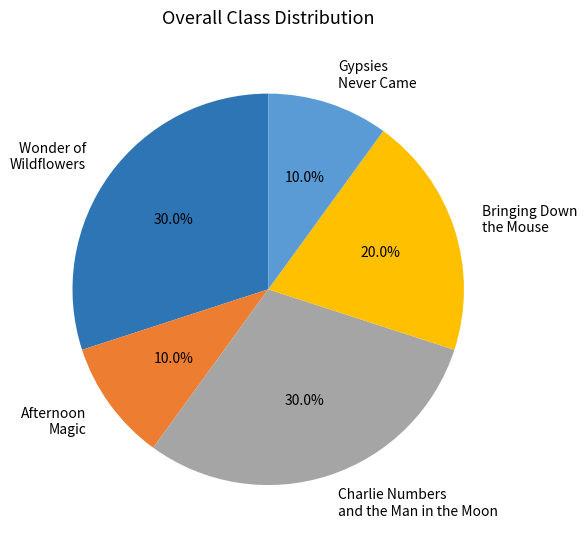

Approximately how many times larger is the value at Charlie Numbers and the Man in the Moon compared to Afternoon Magic?

3.0